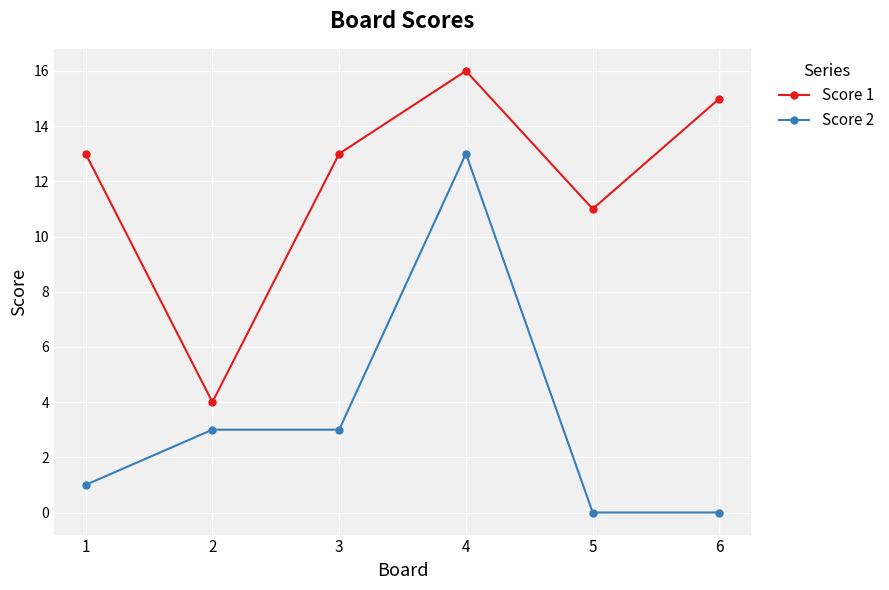

Where is Score 1 nearest to the value 10?

5